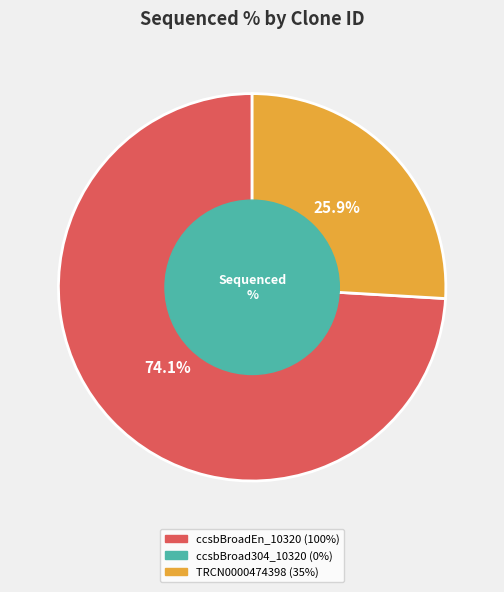

Is there any slice that represents more than half of the pie?

Yes